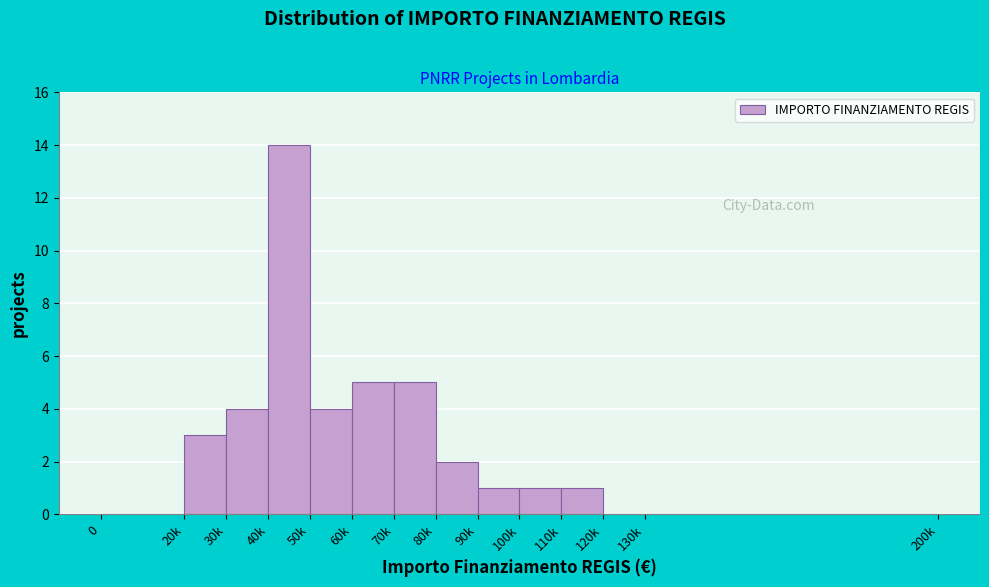

Reading left to right, what are all the values shown in this chart?

0=0	20k=3	30k=4	40k=14	50k=4	60k=5	70k=5	80k=2	90k=1	100k=1	110k=1	120k=0	130k=0